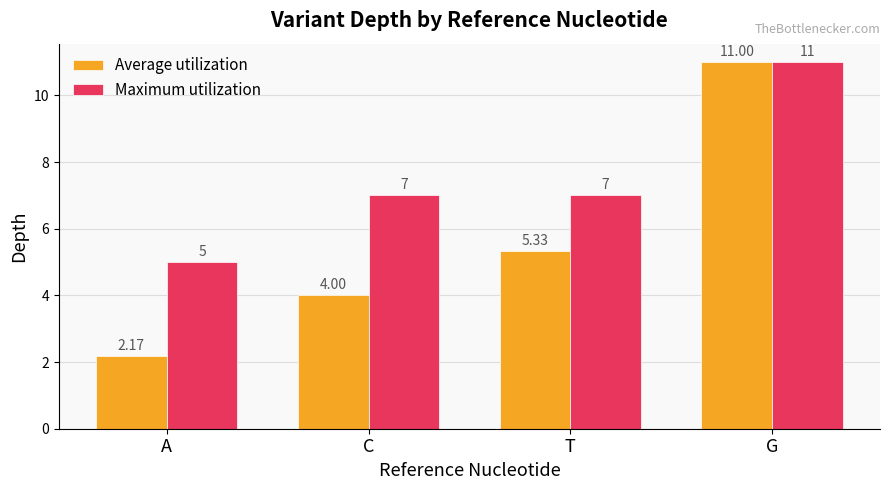

What are all the series names shown in the legend?

Average utilization, Maximum utilization